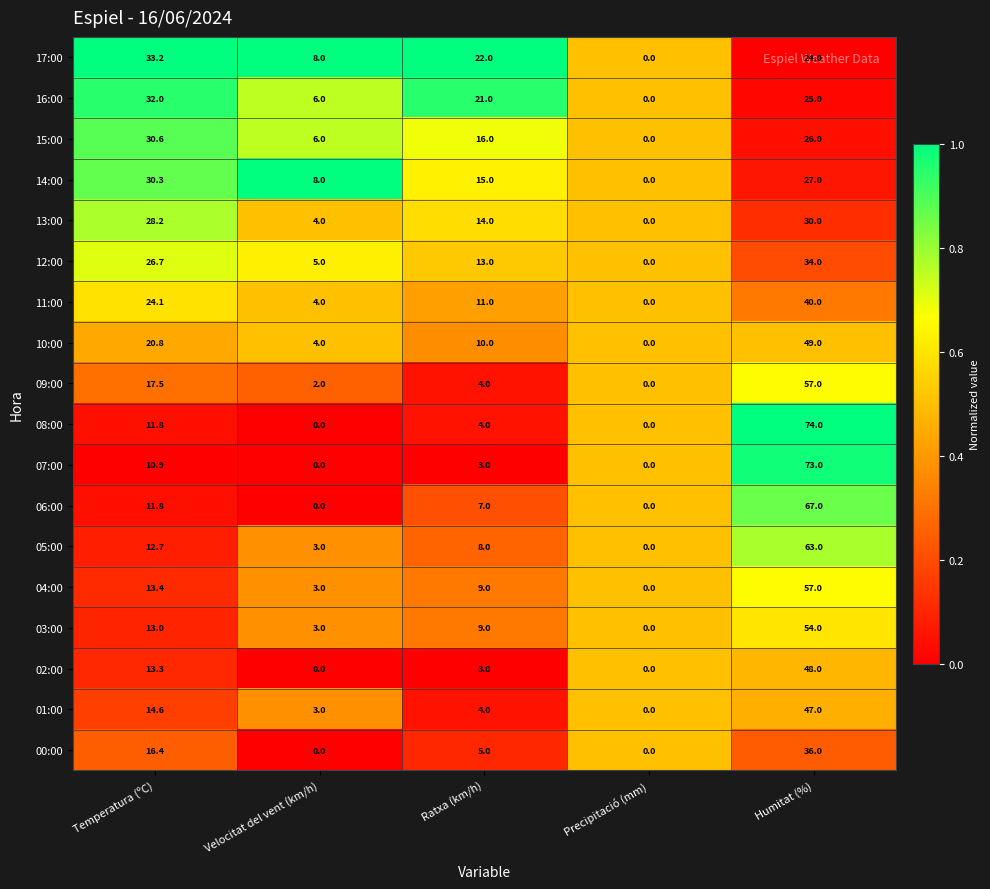

At which label does 08:00 first exceed 4?

Temperatura (ºC)